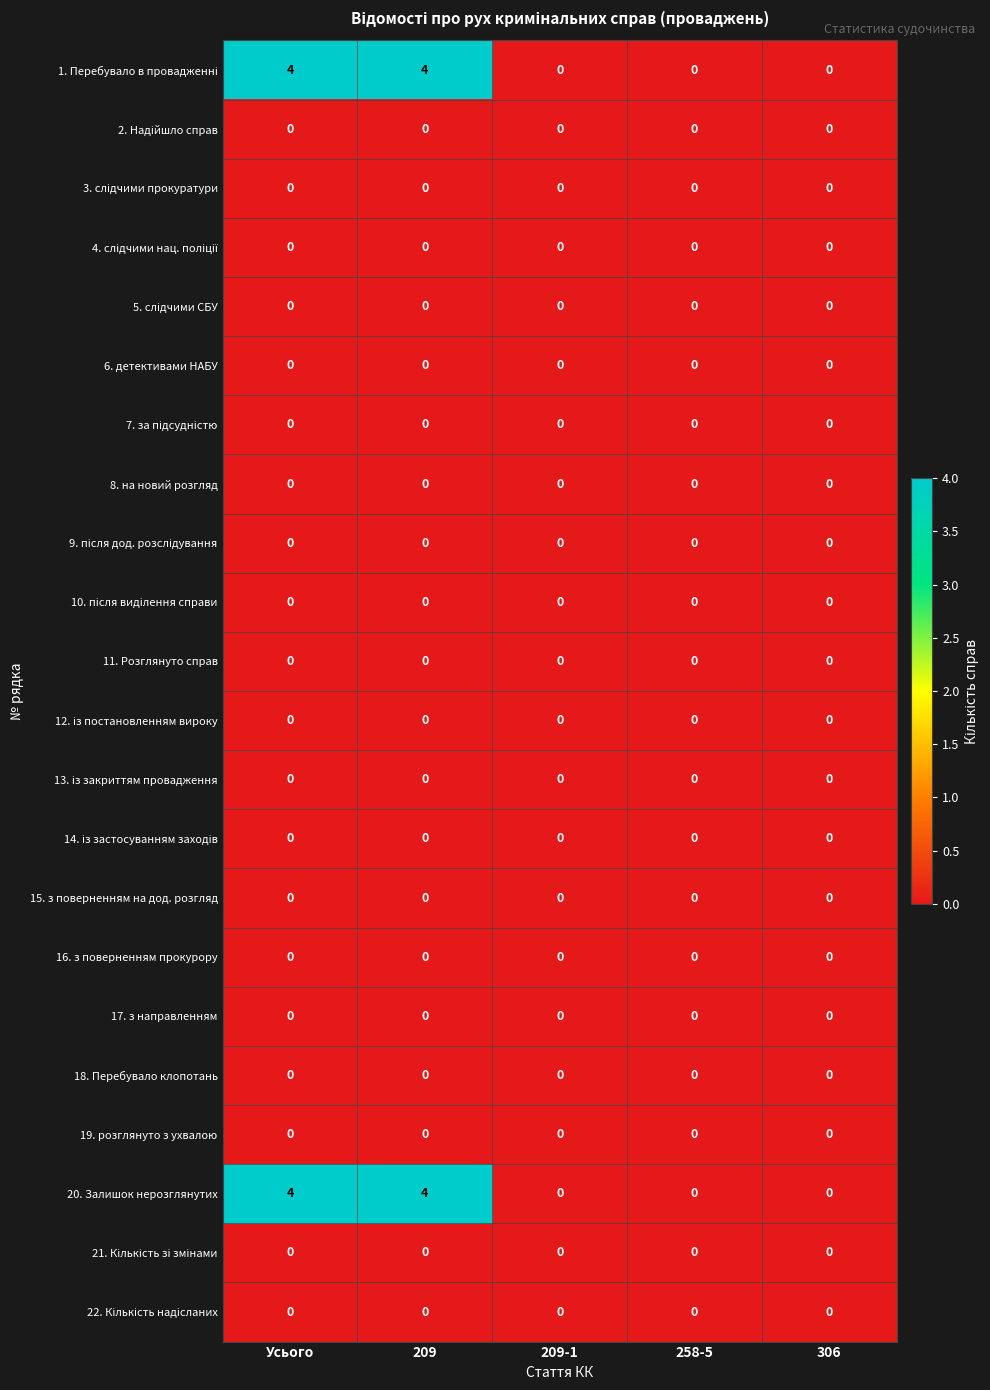

True or false: 6. детективами НАБУ has a value of 0 at 209.

True